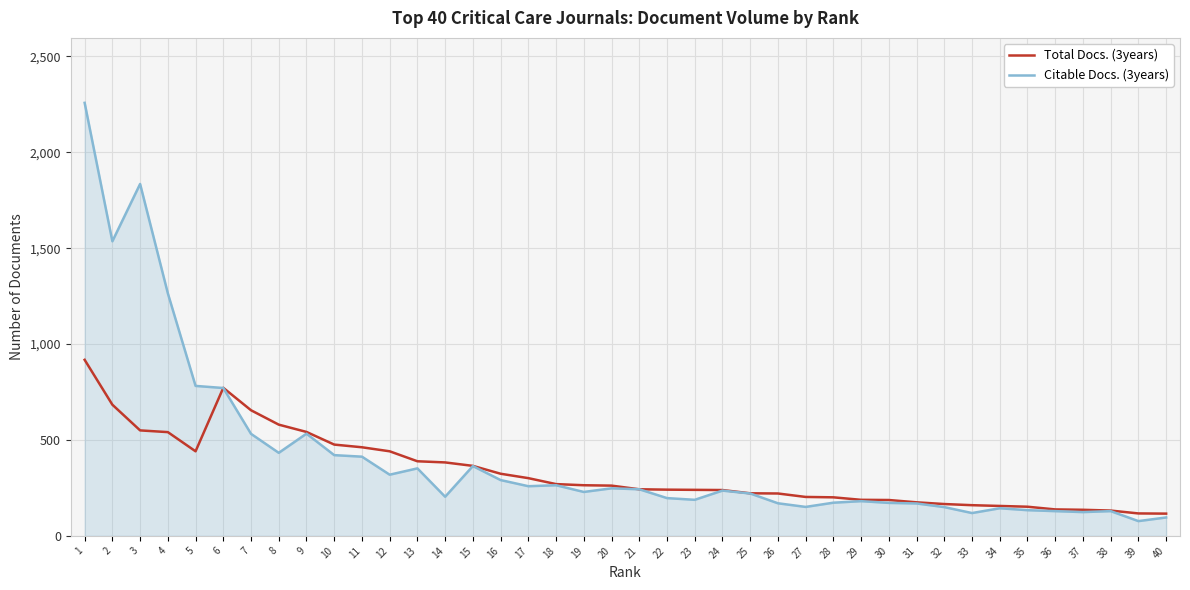

Which series has the largest range (max minus min)?

Citable Docs. (3years)